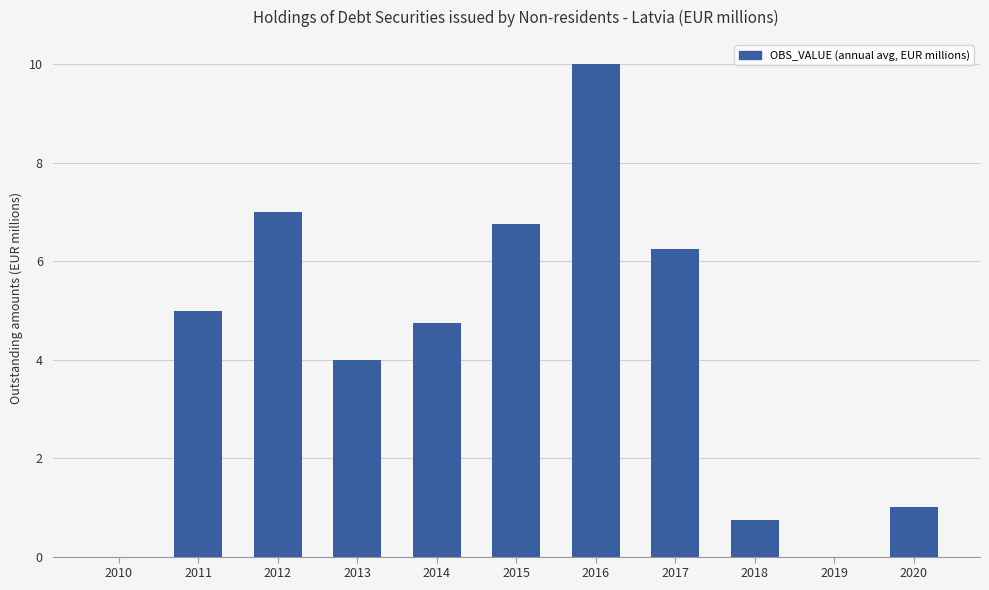

How many distinct data groups are displayed?

1